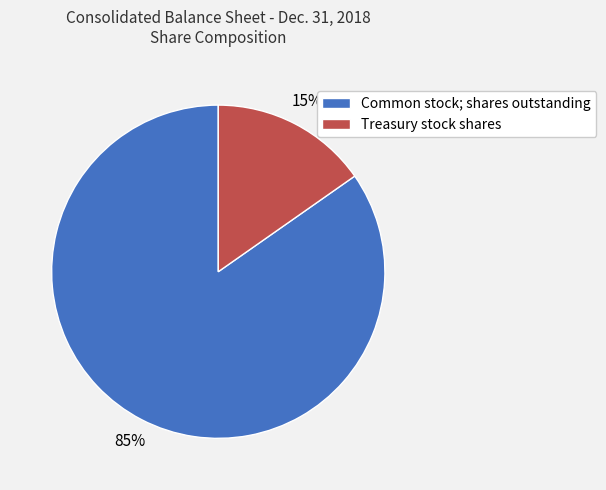

Is Treasury stock shares the majority of the pie?

No